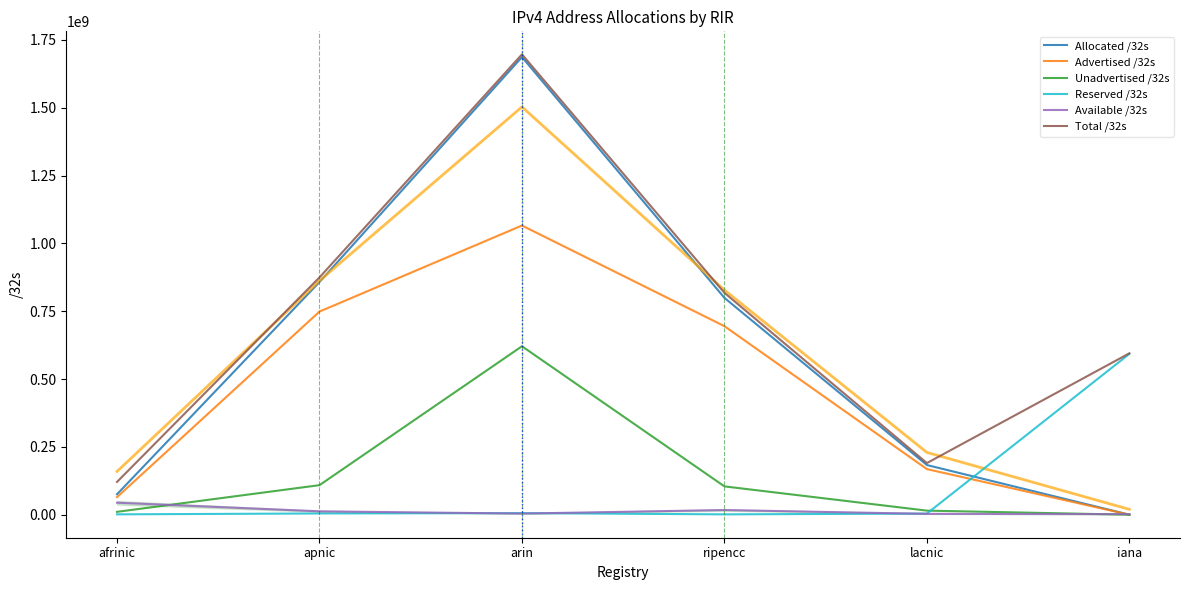

At which category is the sum across all series the highest?

arin